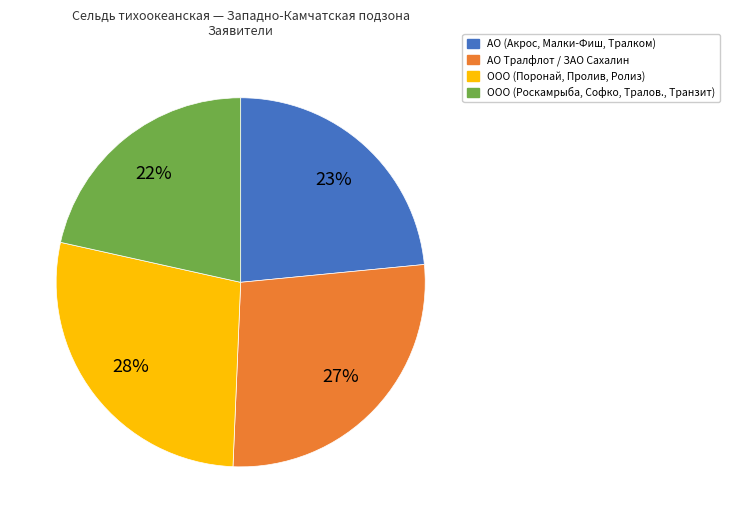

How many slices are in this pie chart?

4